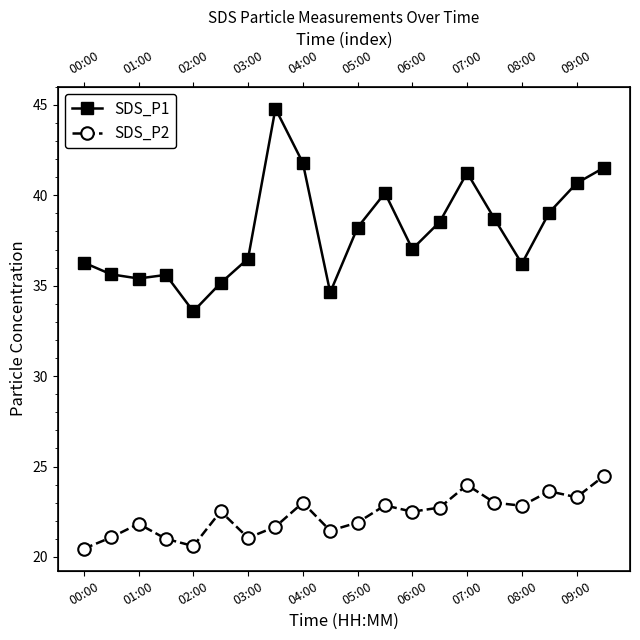

True or false: SDS_P2 and SDS_P1 cross at least once.

False